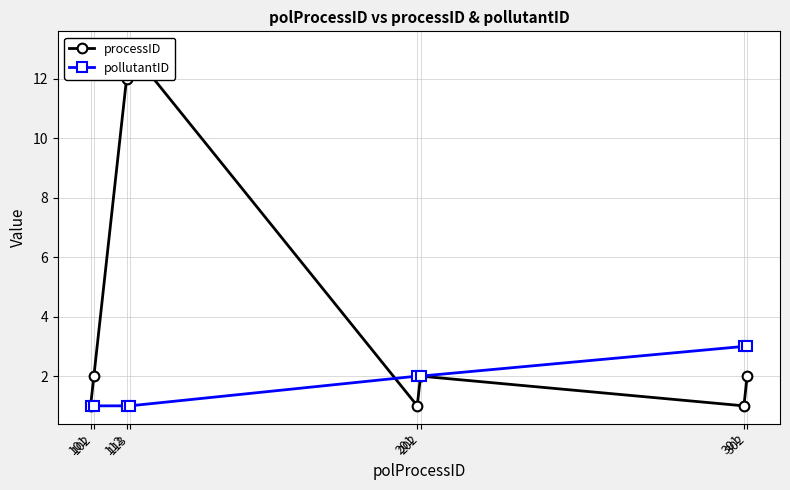

Reading right to left, transcribe all the data shown in this chart.

processID: 302=2	301=1	202=2	201=1	113=13	112=12	102=2	101=1
pollutantID: 302=3	301=3	202=2	201=2	113=1	112=1	102=1	101=1